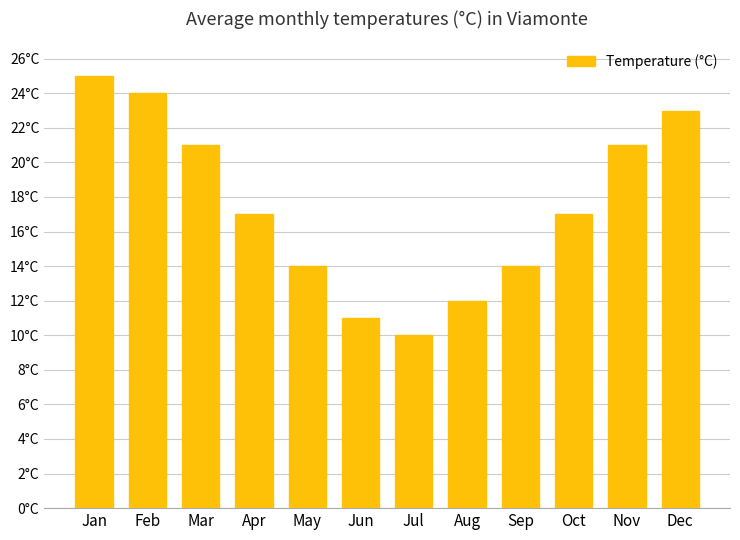

Which has a higher value, May or Jan?

Jan